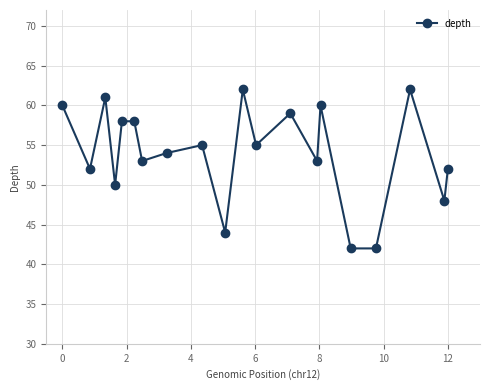

True or false: the data has more than 2 interior local peaks.

True